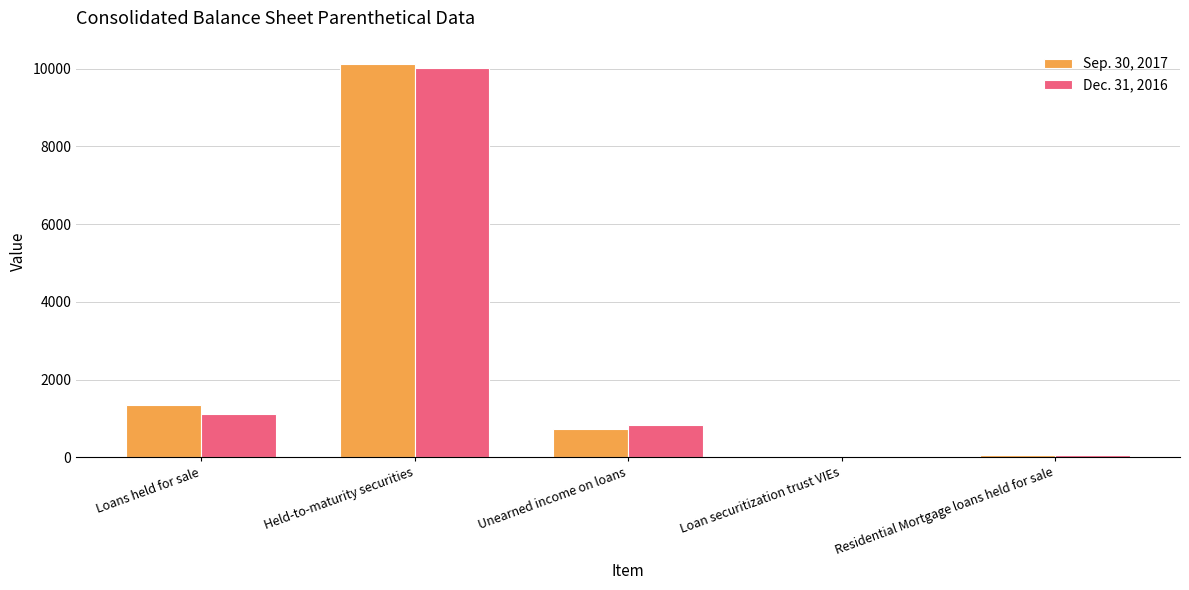

At which category does the chart reach its peak across all series?

Held-to-maturity securities